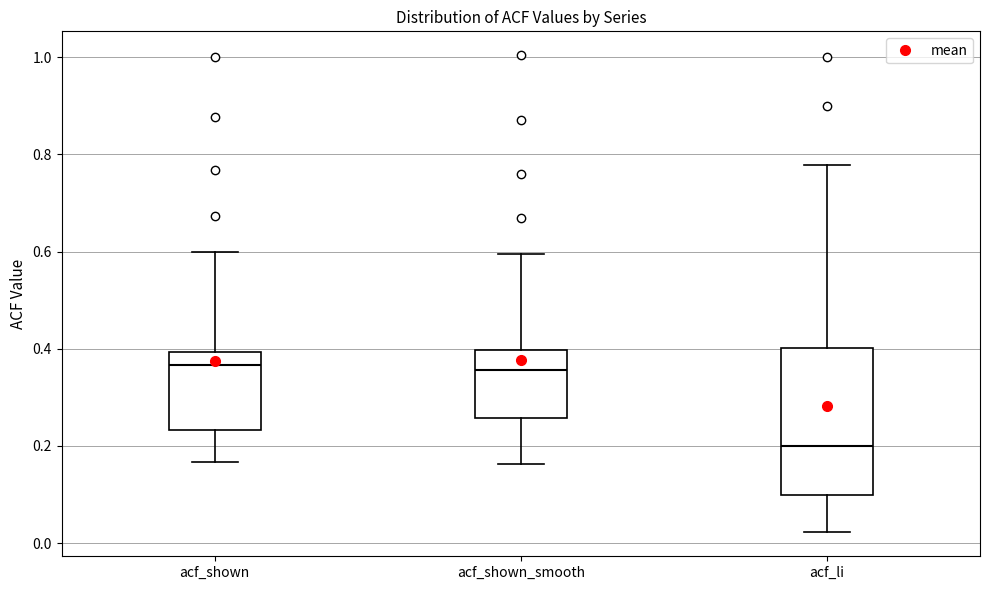

Reading left to right, transcribe this box plot: for each box, give where its median line is, the range the box spans, and where its two whiskers end, as read against the y-axis. The values are not printed on the chart, so give them approximately, as read against the axis.

acf_shown: median 0.36, box 0.24 to 0.40, whiskers 0.16 to 0.60
acf_shown_smooth: median 0.36, box 0.26 to 0.40, whiskers 0.16 to 0.60
acf_li: median 0.20, box 0.10 to 0.40, whiskers 0.02 to 0.78